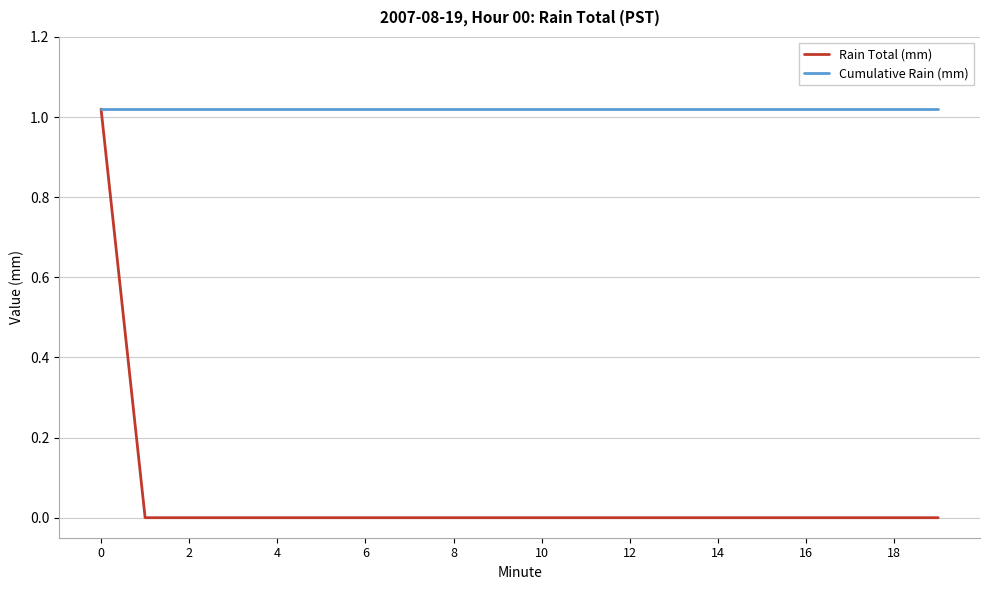

Which series has the widest spread of values?

Rain Total (mm)